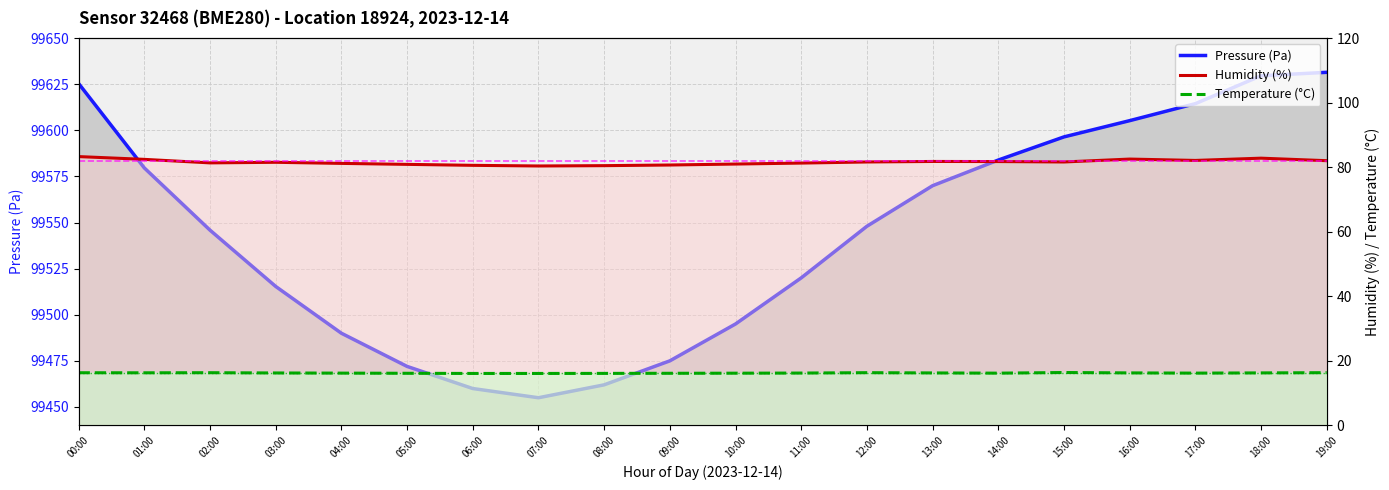

Which series has the widest spread of values?

pressure